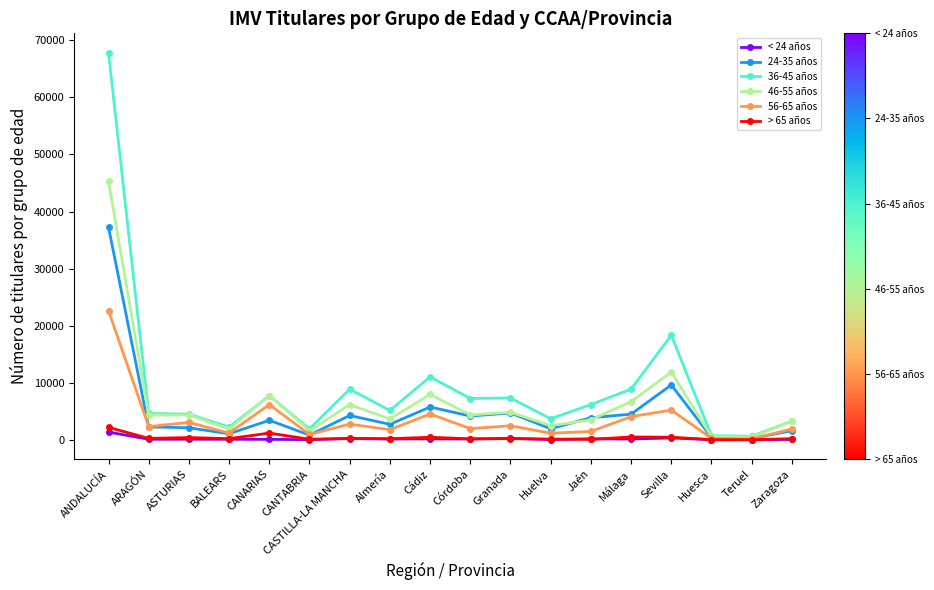

Which series has the widest spread of values?

36-45 años